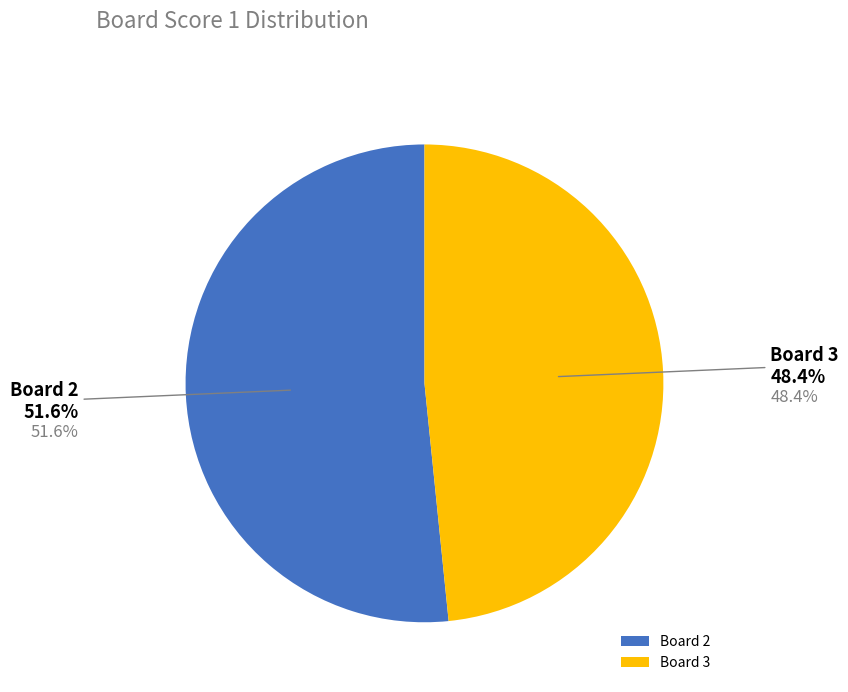

What percentage do Board 2 and Board 3 together represent?

100.0%